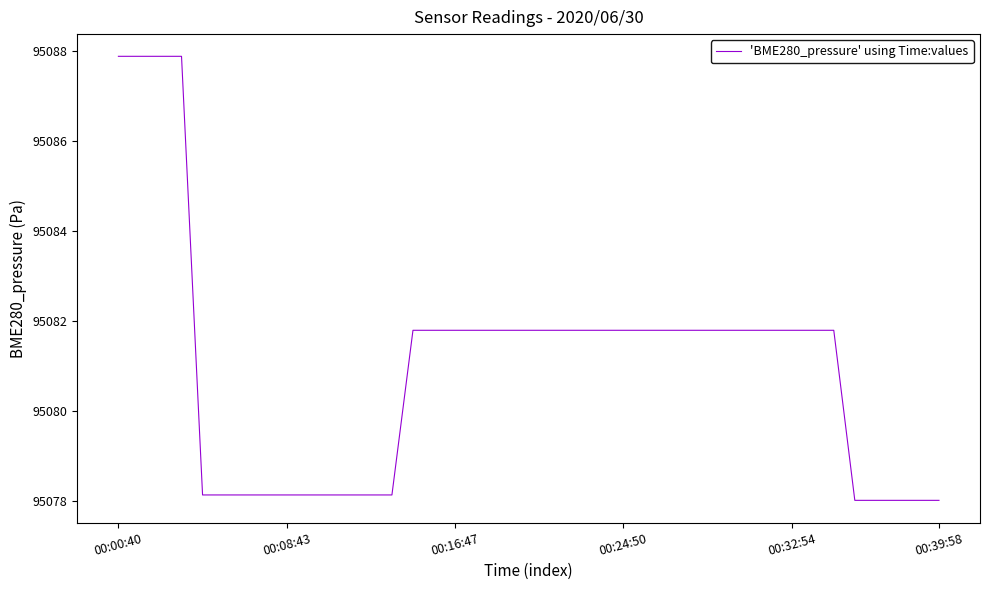

What is the greatest value displayed?

95087.9